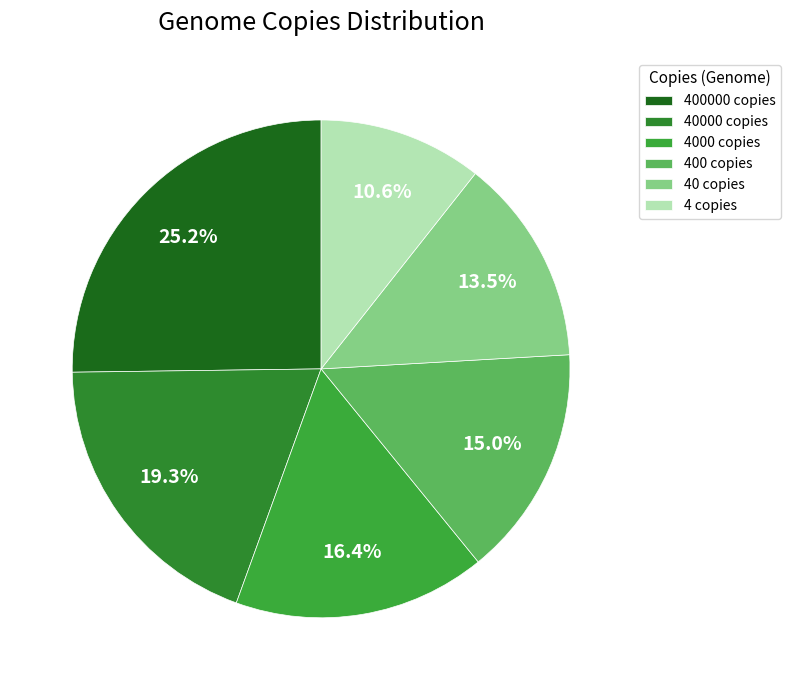

Count the number of slices in the pie.

6